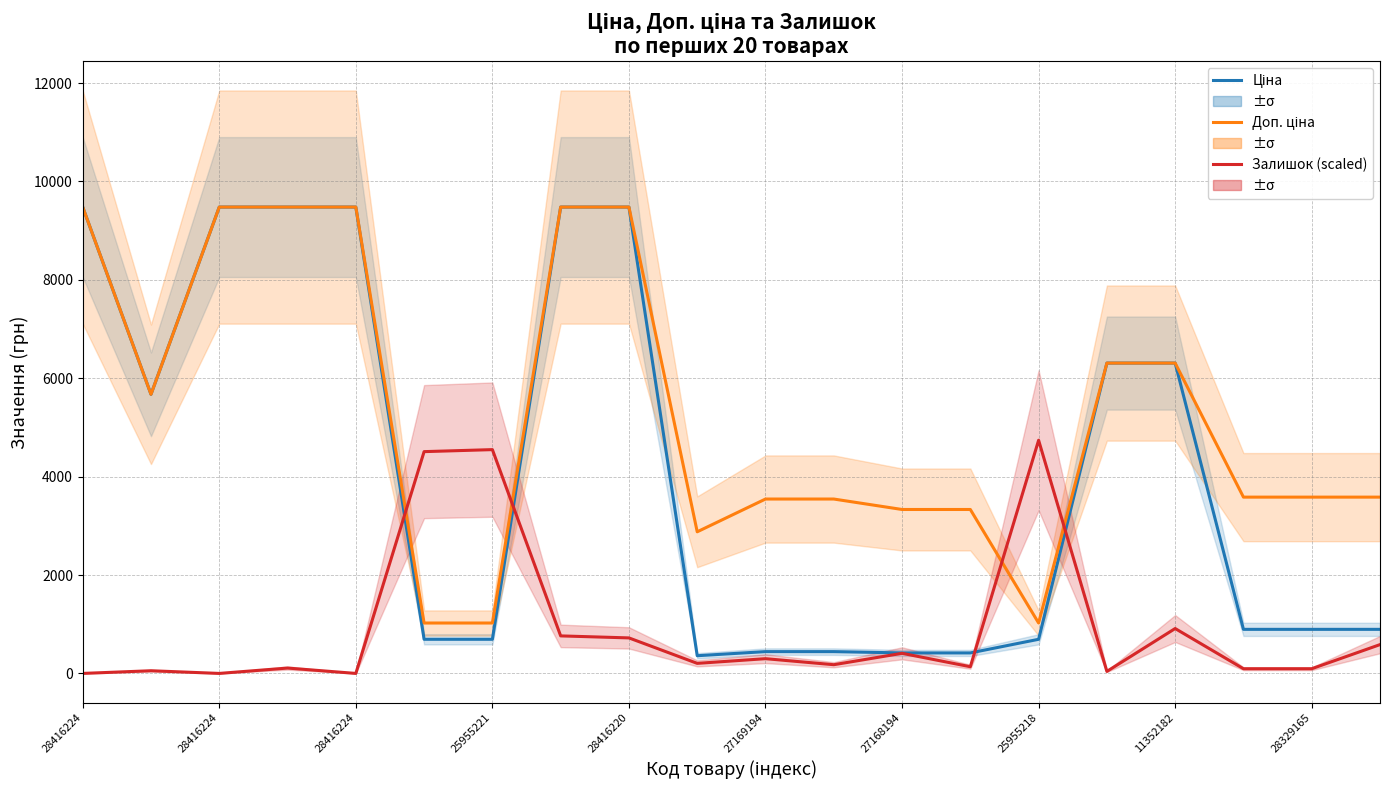

List the series in order of their overall mean, lowest first.

Залишок (scaled), Ціна, Доп. ціна